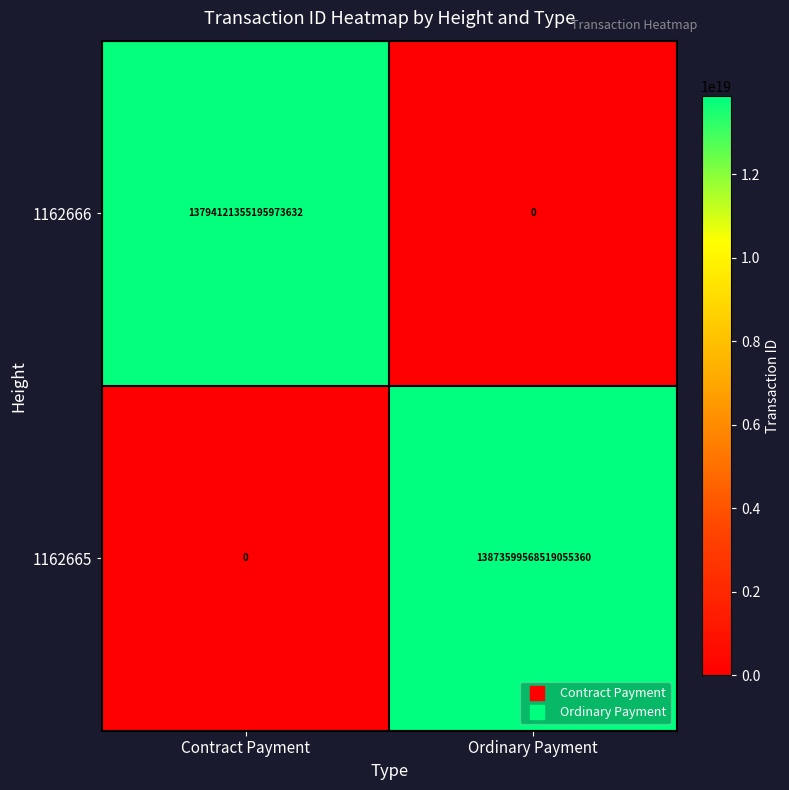

At which label is 1162666 closest to 6897060677597986816?

Contract Payment